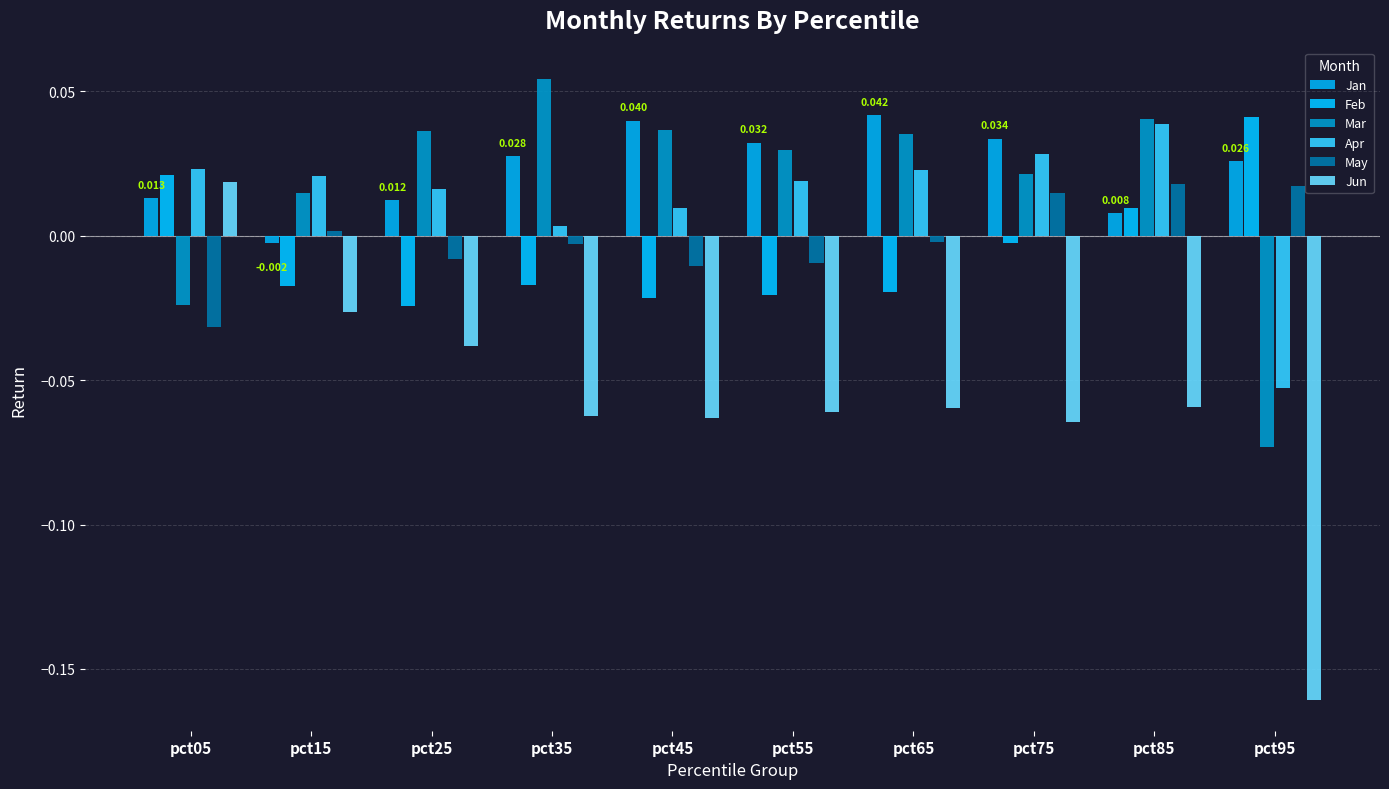

Reading left to right, what are all the values shown in this chart?

Jan: 0.0	-0.0	0.0	0.0	0.0	0.0	0.0	0.0	0.0	0.0
Feb: 0.0	-0.0	-0.0	-0.0	-0.0	-0.0	-0.0	-0.0	0.0	0.0
Mar: -0.0	0.0	0.0	0.1	0.0	0.0	0.0	0.0	0.0	-0.1
Apr: 0.0	0.0	0.0	0.0	0.0	0.0	0.0	0.0	0.0	-0.1
May: -0.0	0.0	-0.0	-0.0	-0.0	-0.0	-0.0	0.0	0.0	0.0
Jun: 0.0	-0.0	-0.0	-0.1	-0.1	-0.1	-0.1	-0.1	-0.1	-0.2